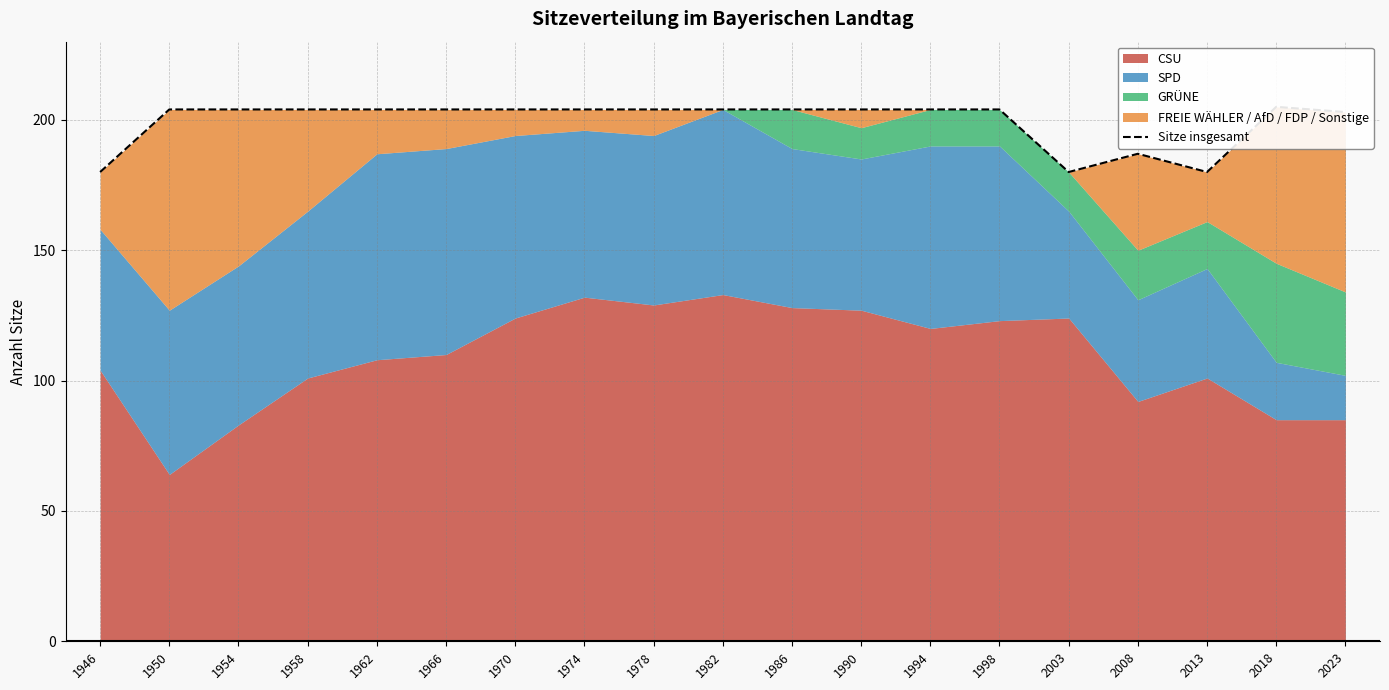

How many lines are shown in the chart?

1